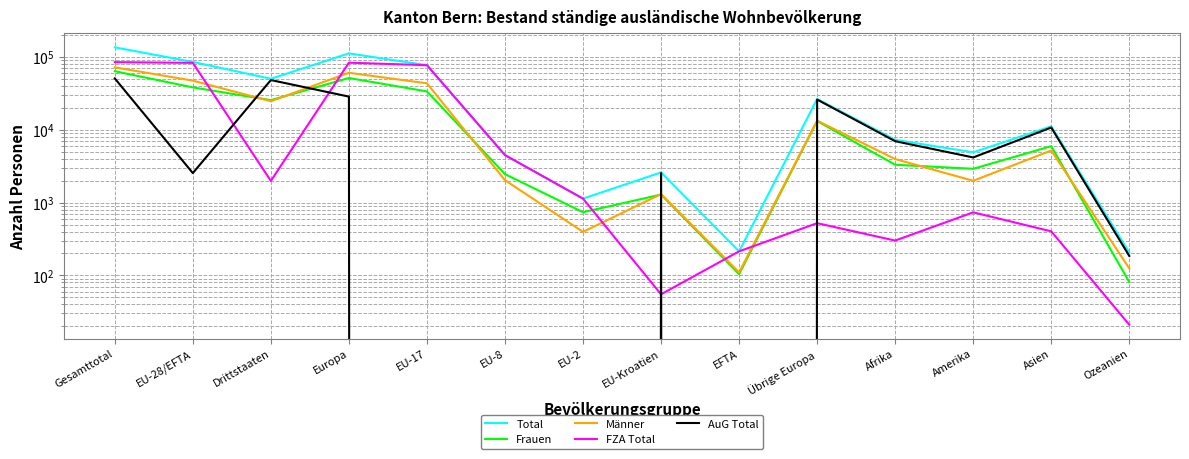

What is the greatest value displayed?

135914